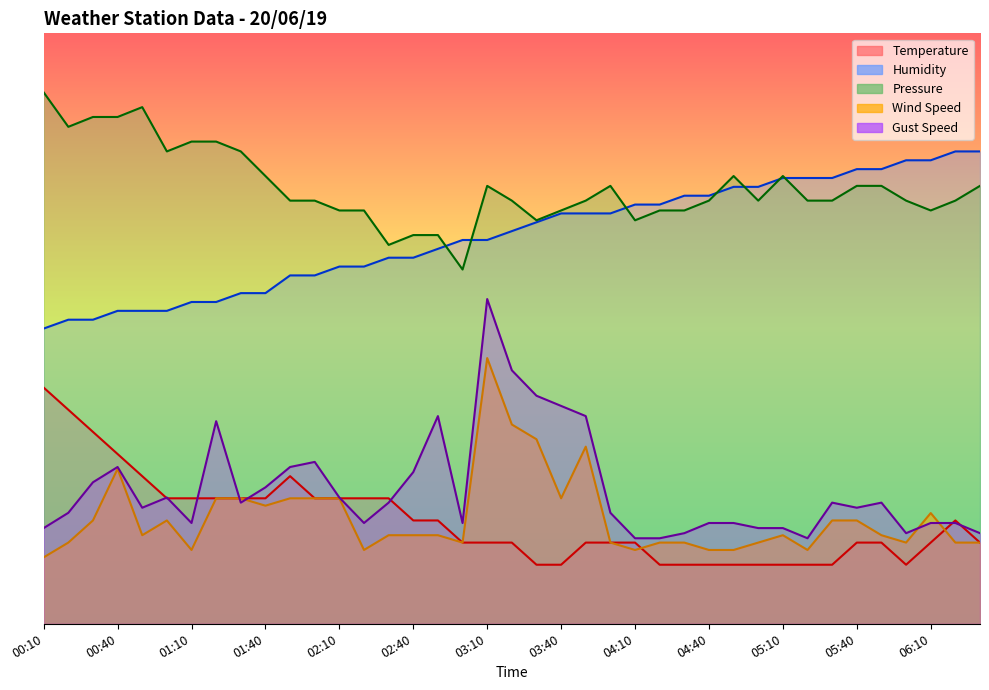

What is the sum of the Humidity values at 03:30 and 01:50?

127.0